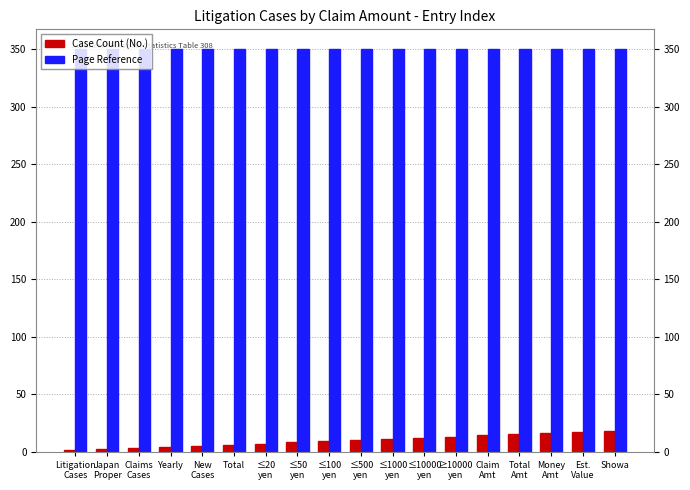

What is the sum of all Case Count (No.) values?

171